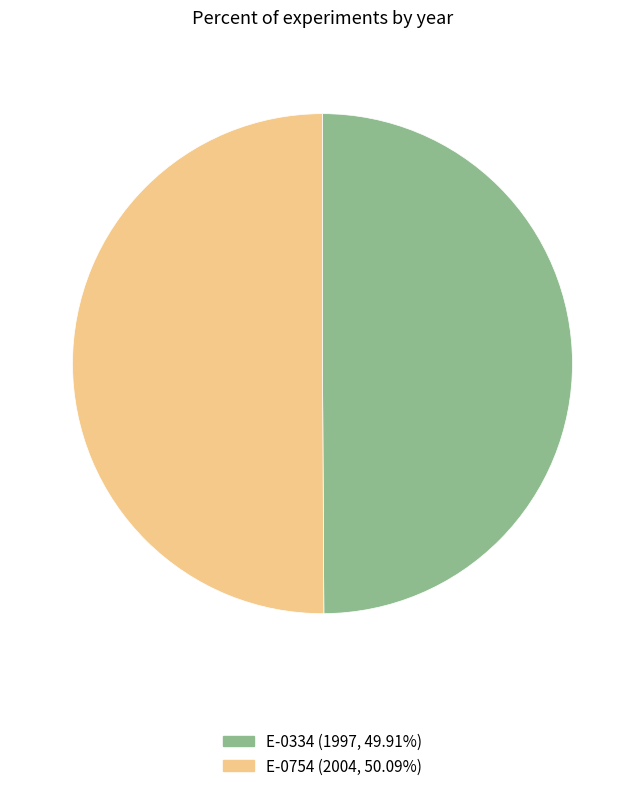

True or false: E-0334 accounts for 61% of the total.

False